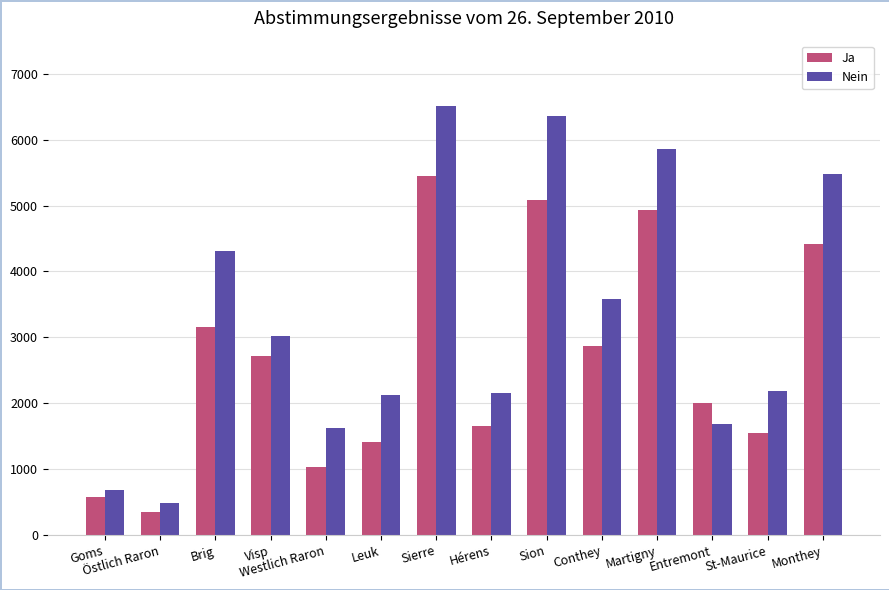

At which label does Ja reach its peak?

Sierre